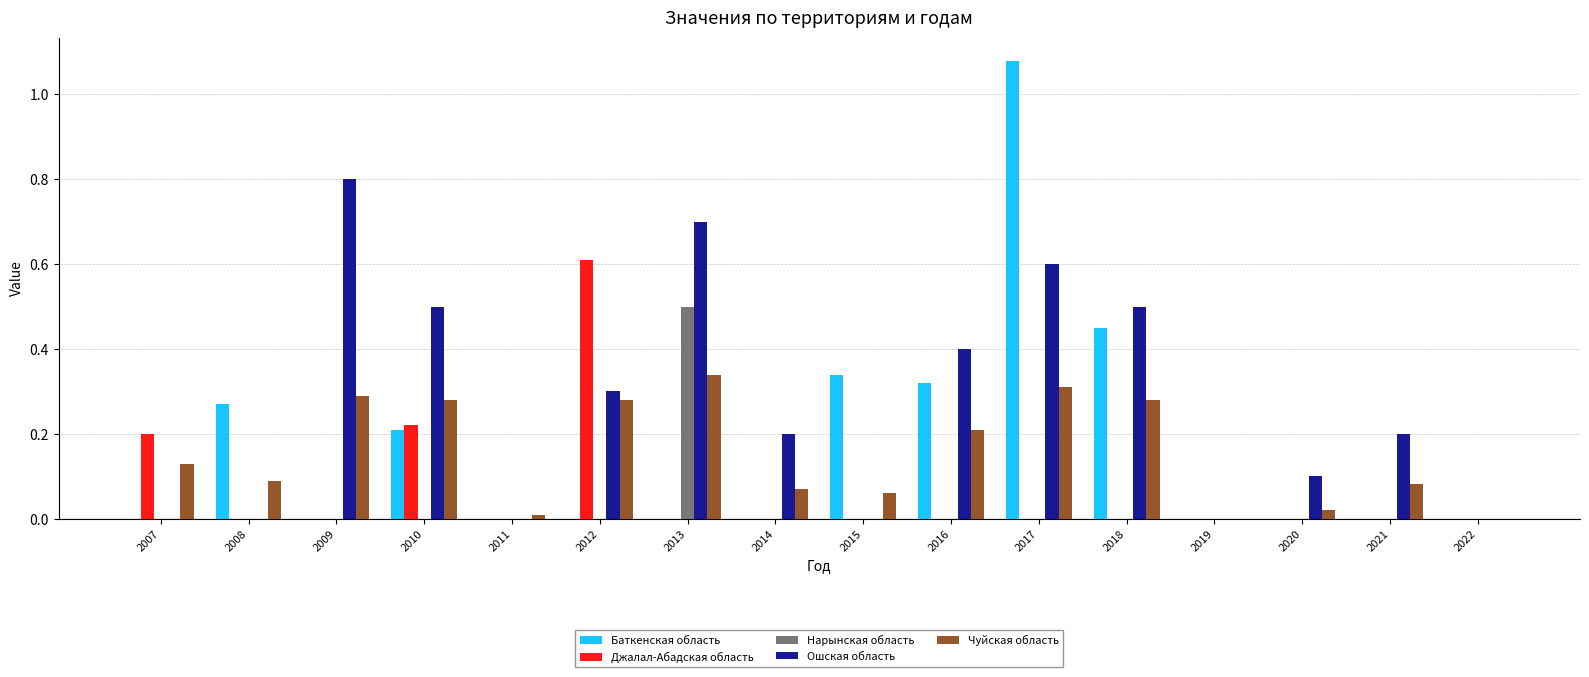

Which series has the widest spread of values?

Баткенская область